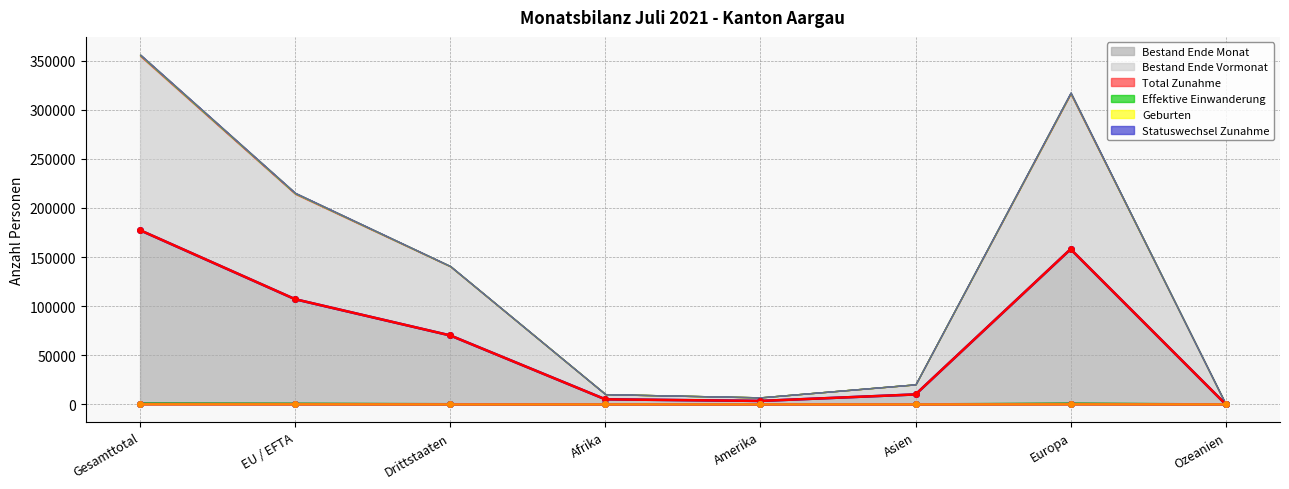

Which series has the widest spread of values?

Bestand Ende Vormonat (line)